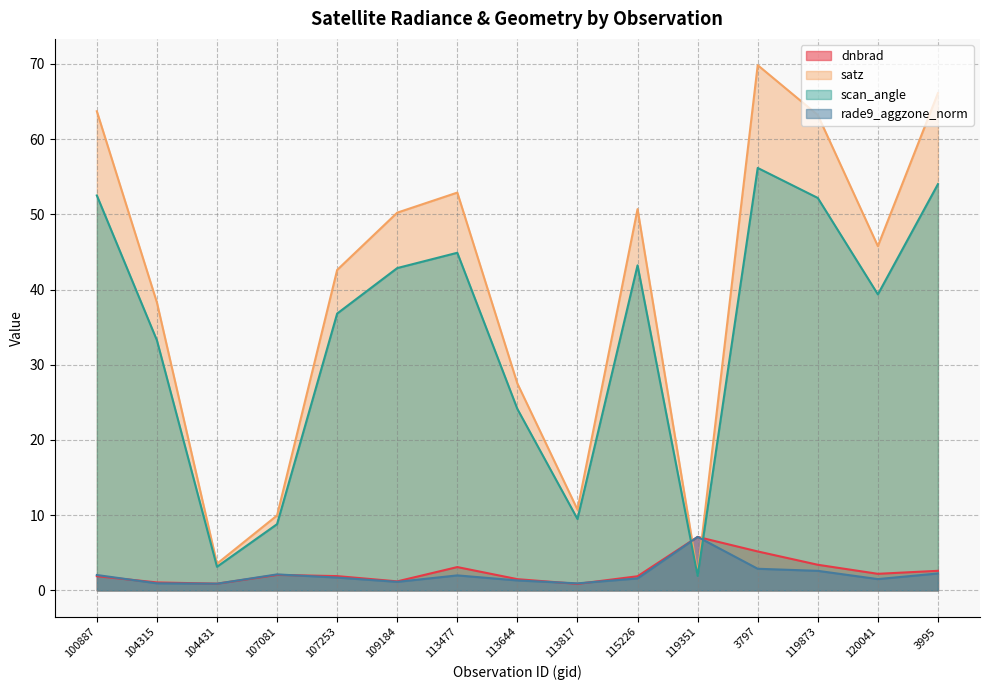

Reading right to left, extract all data points from this chart.

dnbrad: 3995=2.6	120041=2.2	119873=3.4	3797=5.2	119351=7.1	115226=1.9	113817=0.9	113644=1.5	113477=3.1	109184=1.2	107253=1.9	107081=2.1	104431=0.9	104315=1.1	100887=1.9
satz: 3995=66.1	120041=45.8	119873=63.2	3797=69.8	119351=2.2	115226=50.7	113817=10.7	113644=27.5	113477=52.9	109184=50.2	107253=42.6	107081=10.0	104431=3.5	104315=38.3	100887=63.7
scan_angle: 3995=54.0	120041=39.4	119873=52.2	3797=56.2	119351=1.9	115226=43.2	113817=9.5	113644=24.1	113477=44.9	109184=42.9	107253=36.8	107081=8.8	104431=3.1	104315=33.2	100887=52.5
rade9_aggzone_norm: 3995=2.3	120041=1.5	119873=2.6	3797=2.9	119351=7.1	115226=1.6	113817=0.9	113644=1.3	113477=2.0	109184=1.1	107253=1.7	107081=2.1	104431=0.9	104315=0.9	100887=2.0